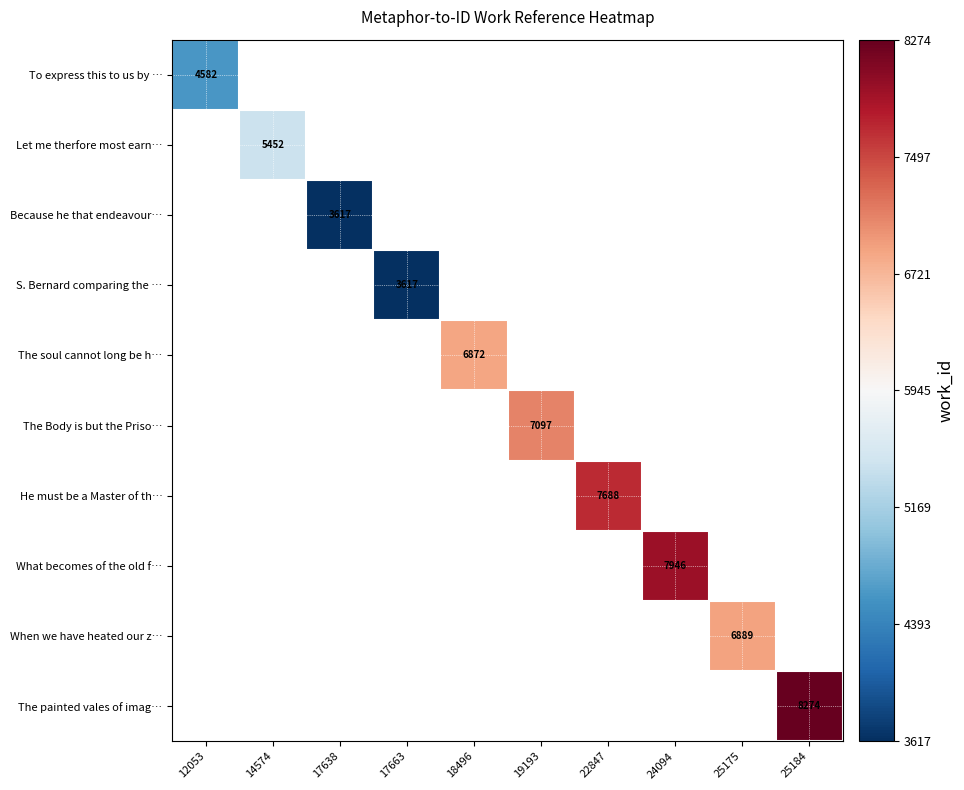

True or false: When we have heated our z… has a value of 4365 at 25175.

False